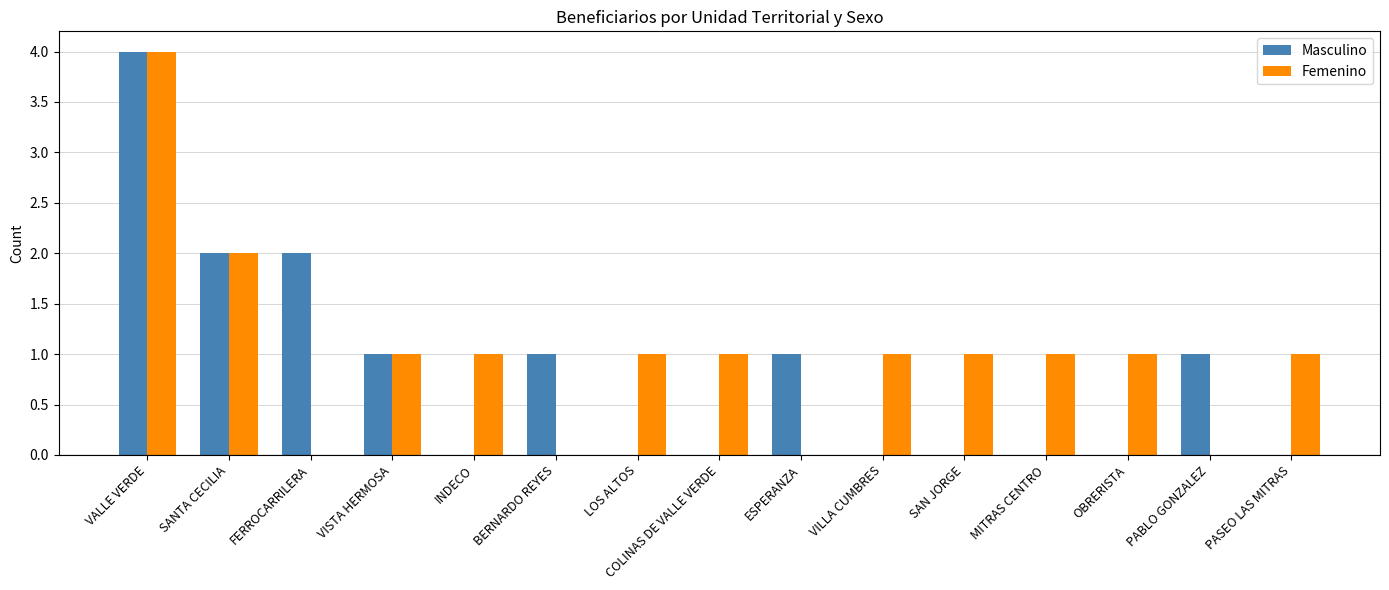

What are all the series names shown in the legend?

Masculino, Femenino